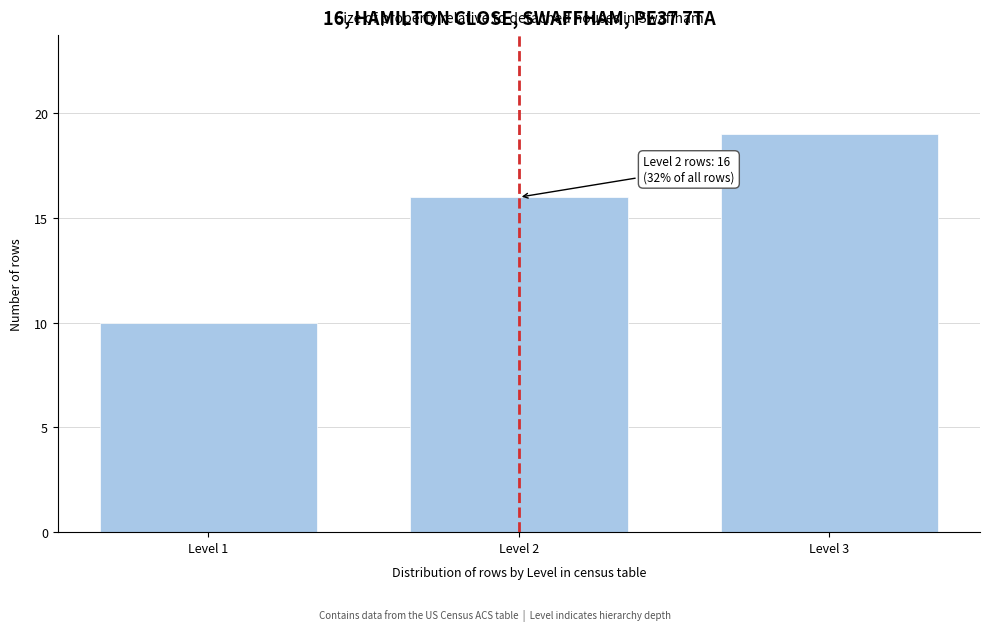

Reading left to right, what are all the values shown in this chart?

10	16	19